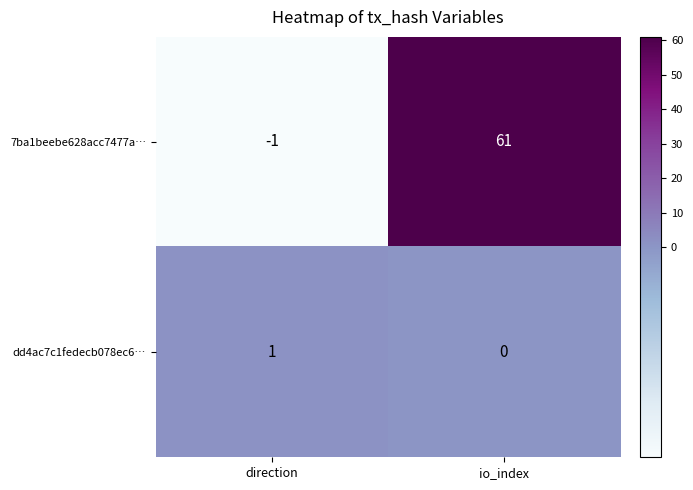

Which series has the largest range (max minus min)?

7ba1beebe628acc7477a…